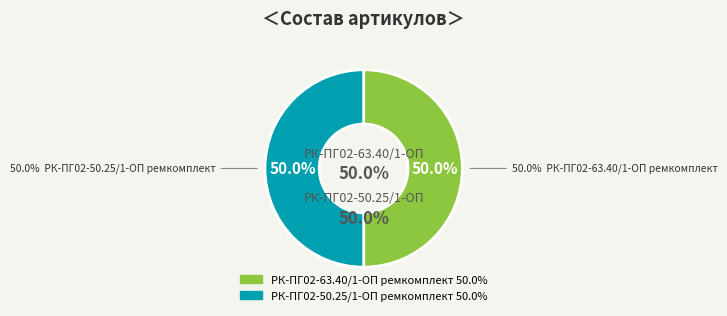

To the nearest percent, what portion does РК-ПГ02-50.25/1-ОП ремкомплект represent?

50%